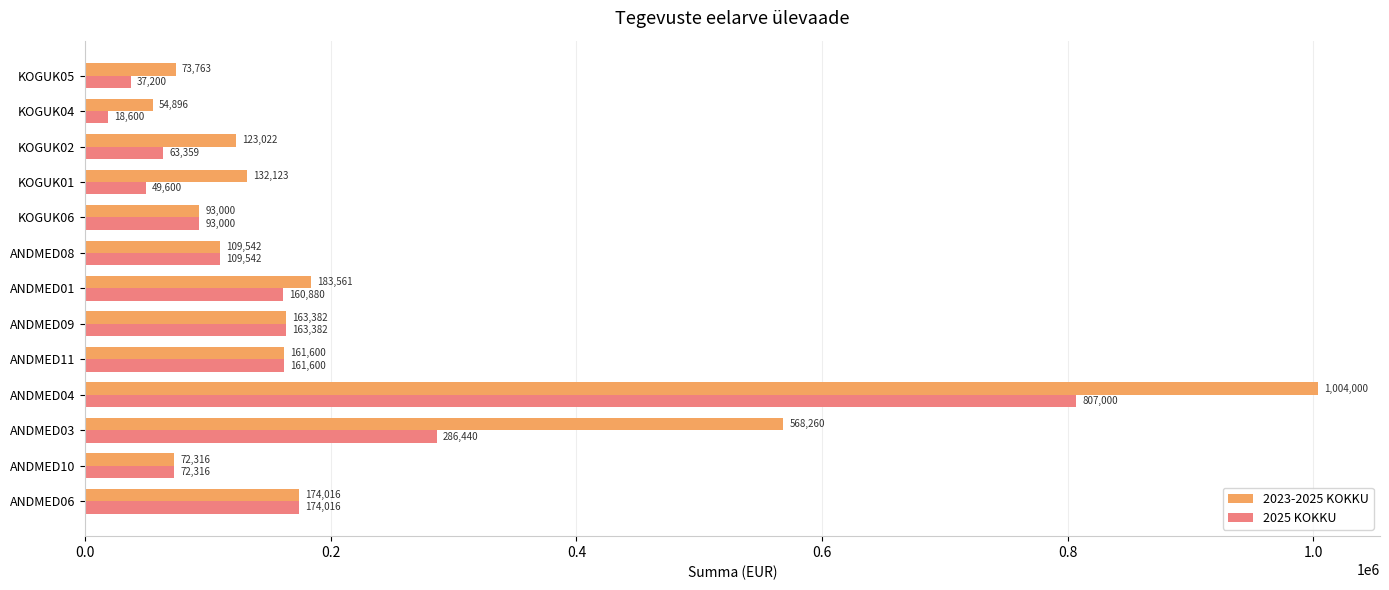

What is the highest value of the 2023-2025 KOKKU series?

1004000.0